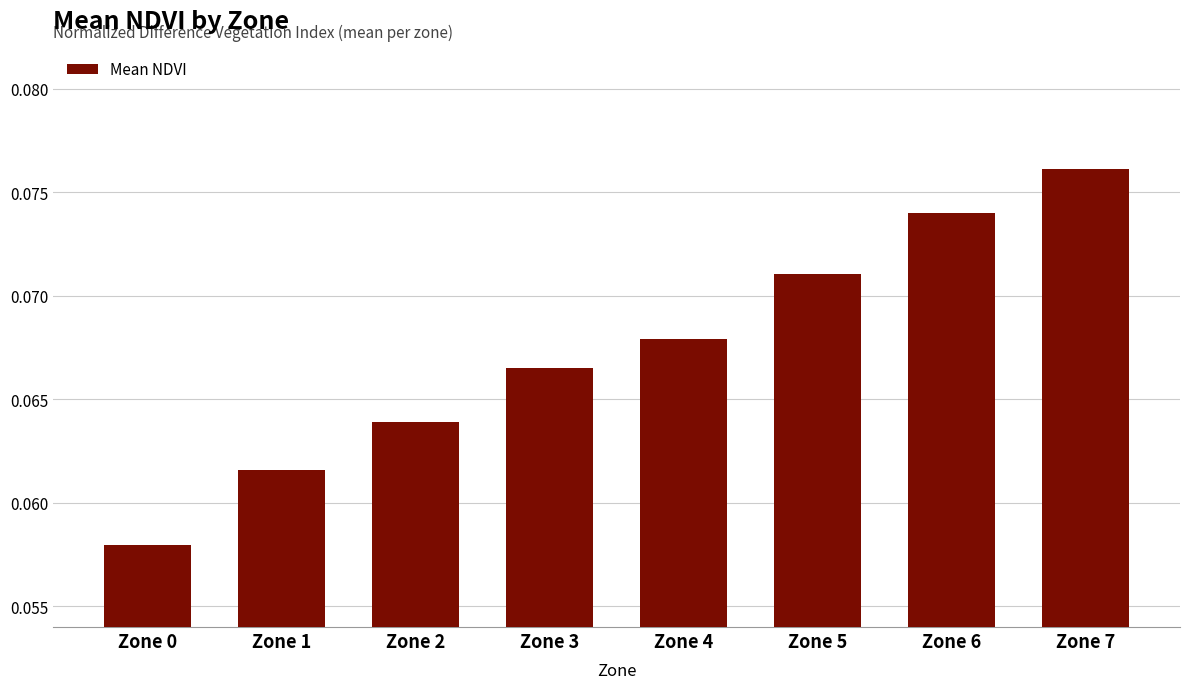

At which category does the chart reach its peak across all series?

Zone 7